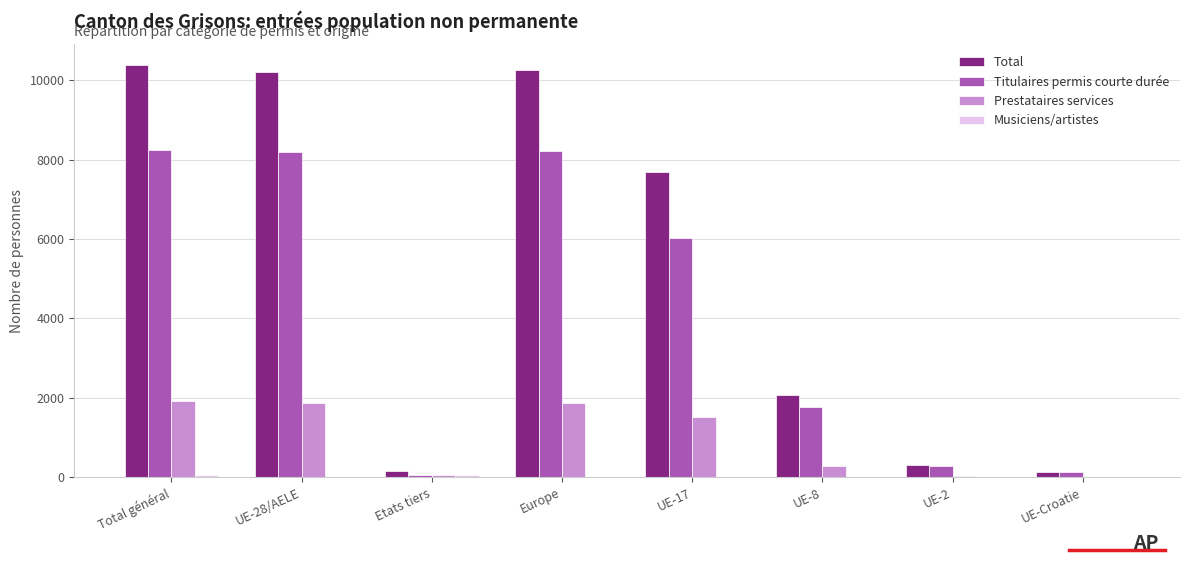

Which category has the highest value across all series?

Total général